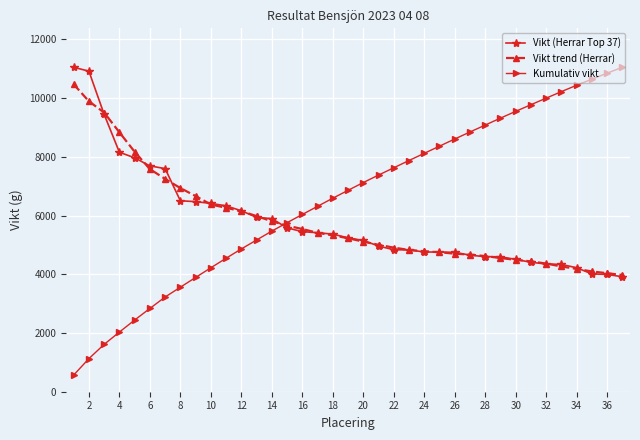

Which series has the widest spread of values?

Kumulativ vikt